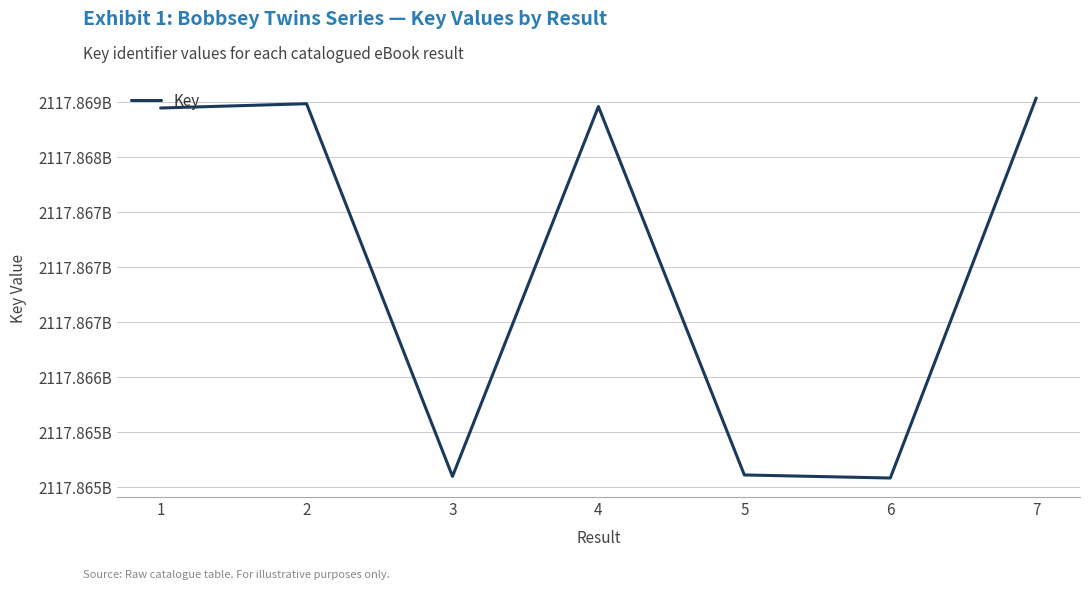

Is this an area chart (filled region under the line)?

No